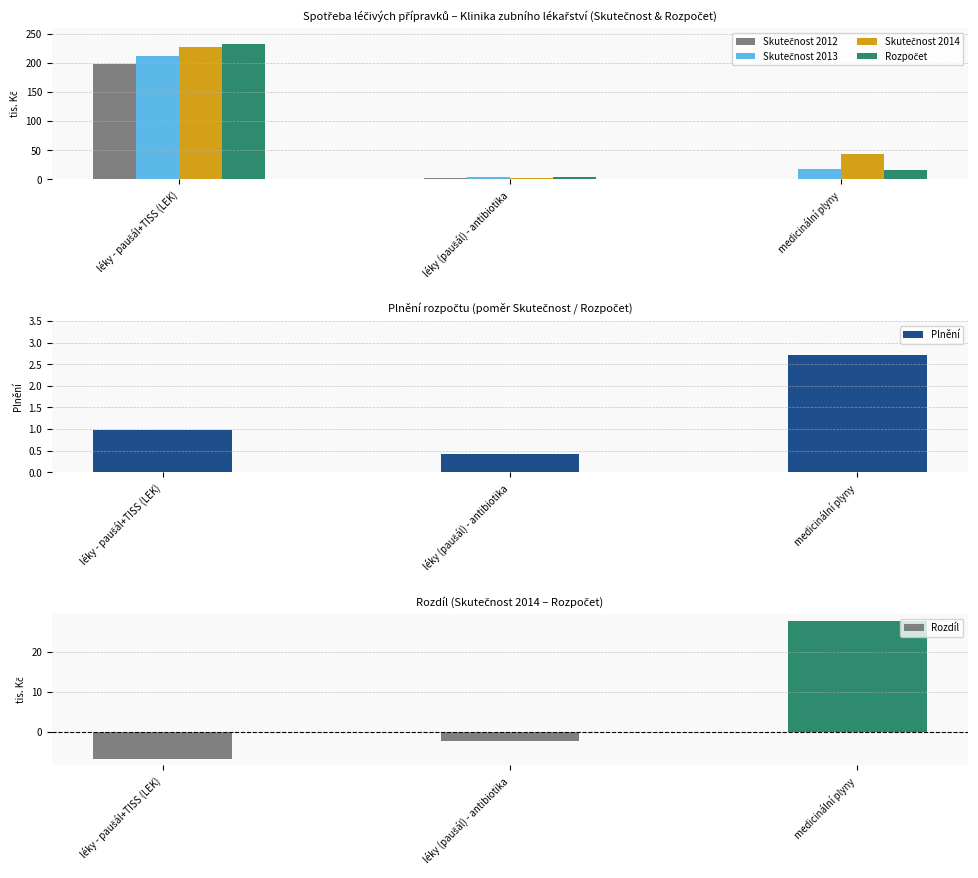

What is the value of the Rozpočet bar at the 2nd from the left?

3.6